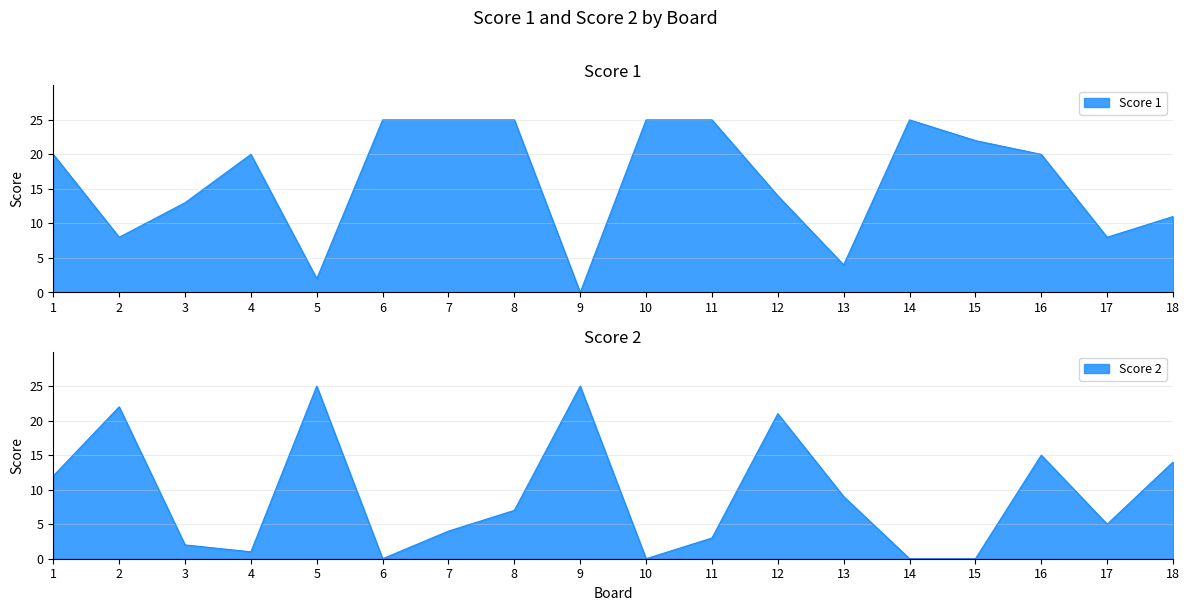

Count the number of categories in the chart.

18